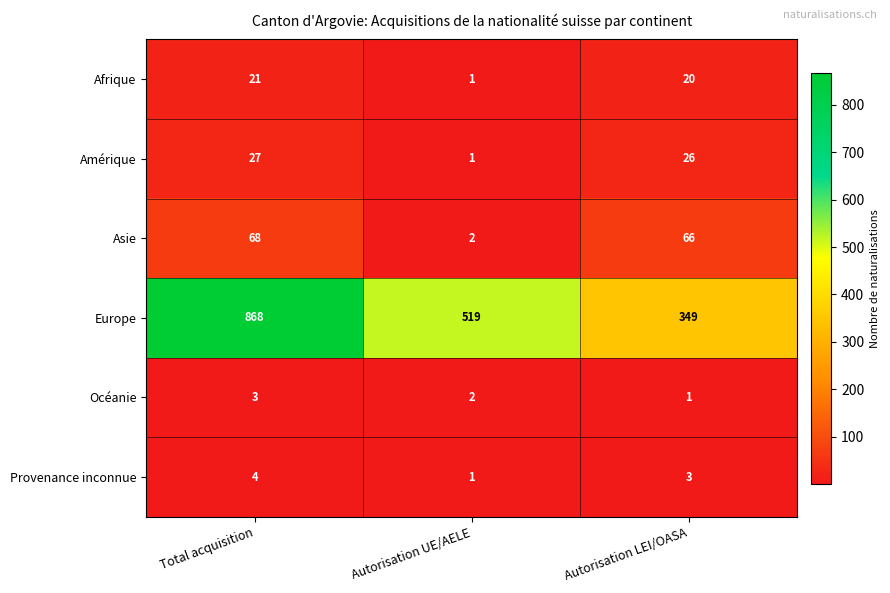

At how many categories does at least one series exceed 412?

2